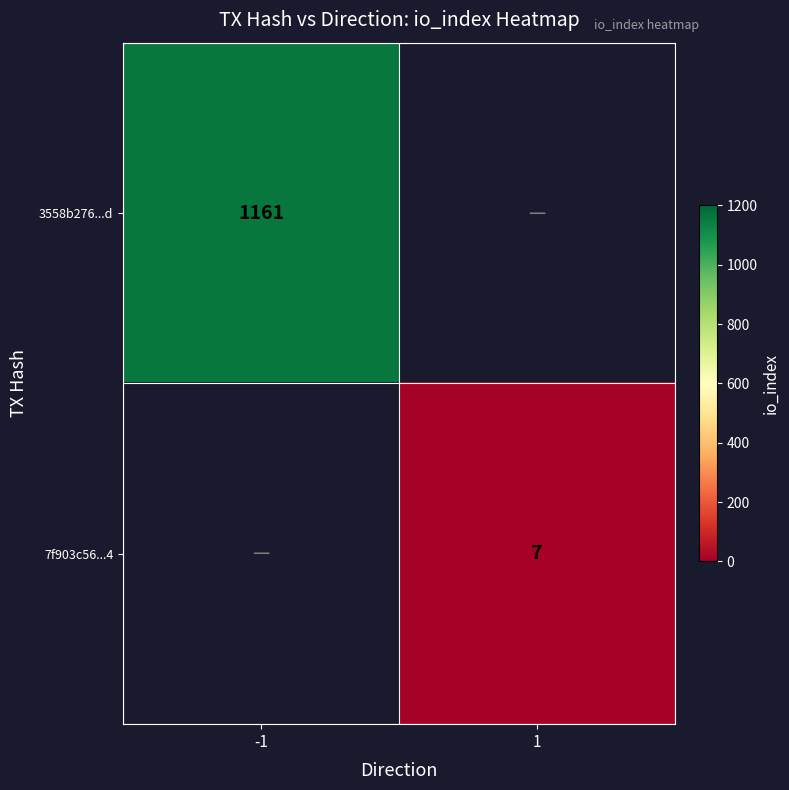

The value of 3558b276...d at -1 is 511. True or false?

False